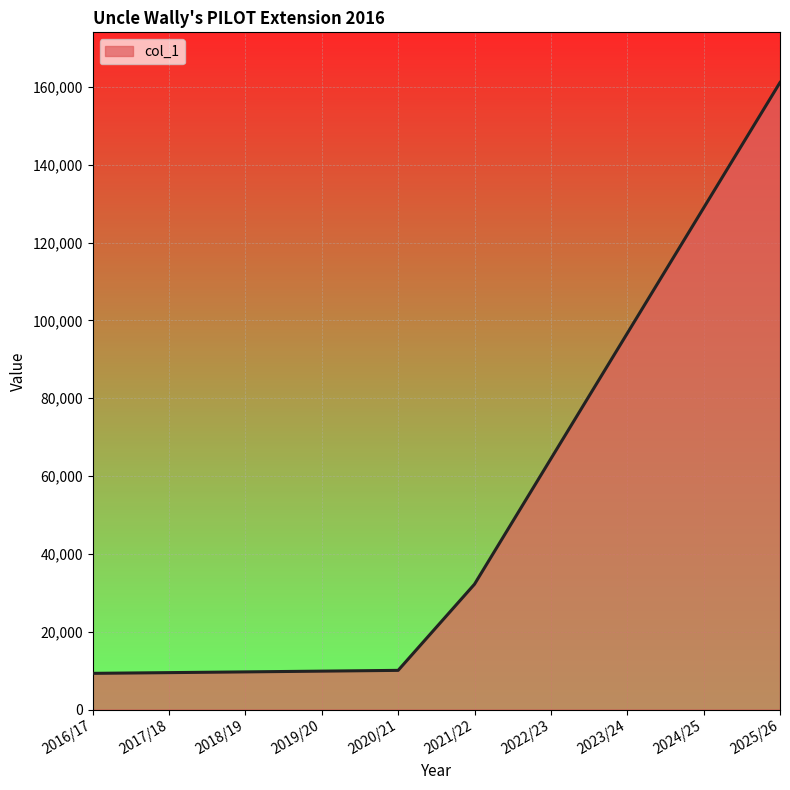

What position from the left is 2025/26?

10